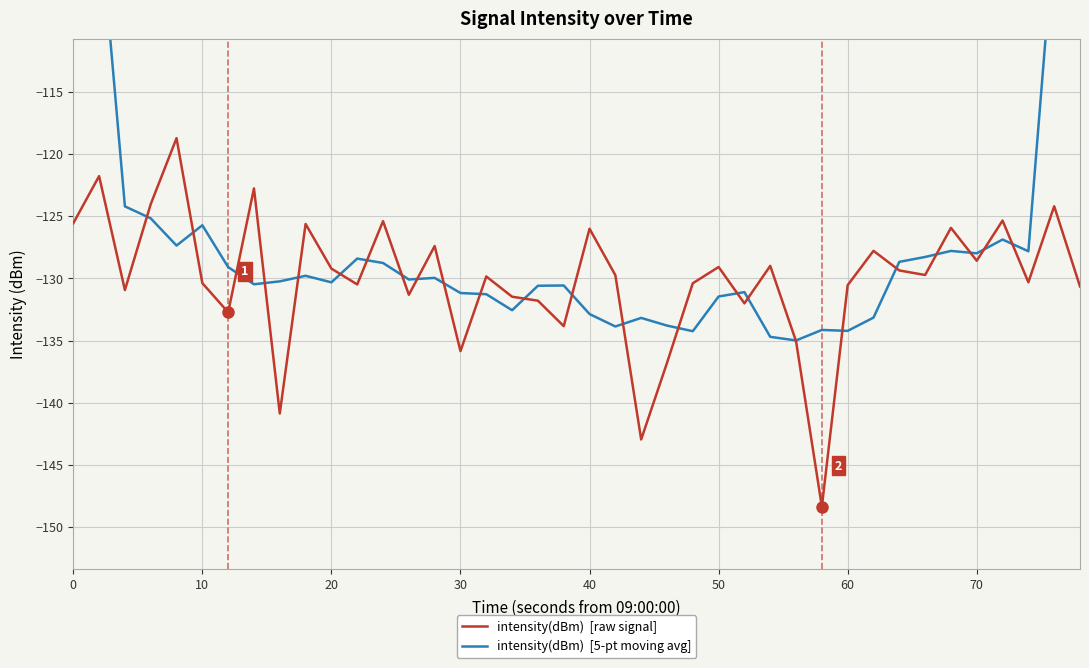

How many categories are shown in the chart?

40